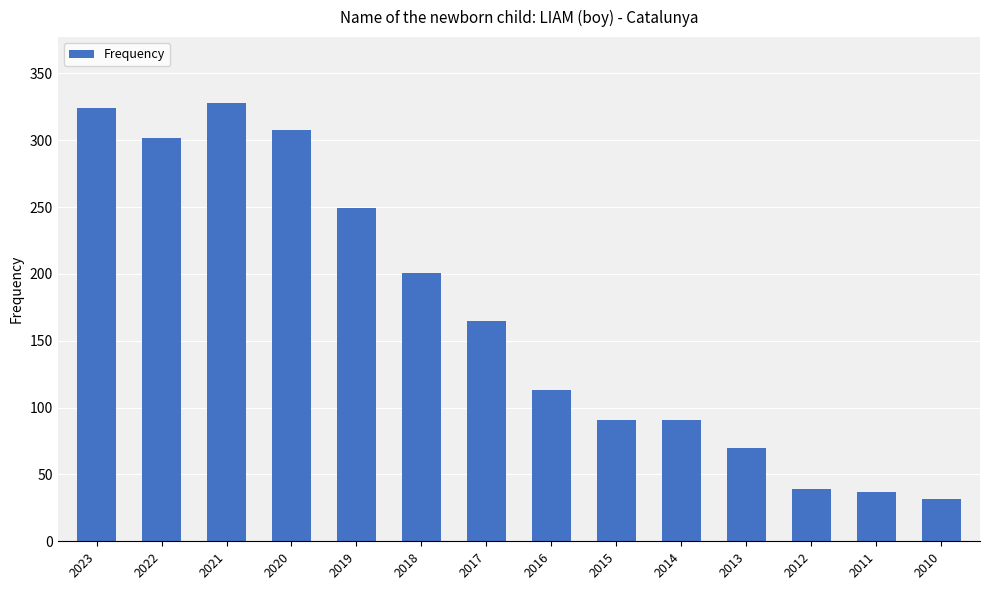

Count the number of data series in this chart.

1